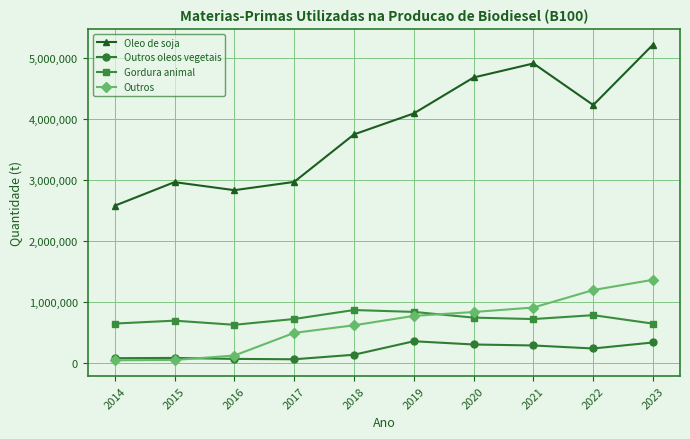

What are all the series names shown in the legend?

Oleo de soja, Outros oleos vegetais, Gordura animal, Outros